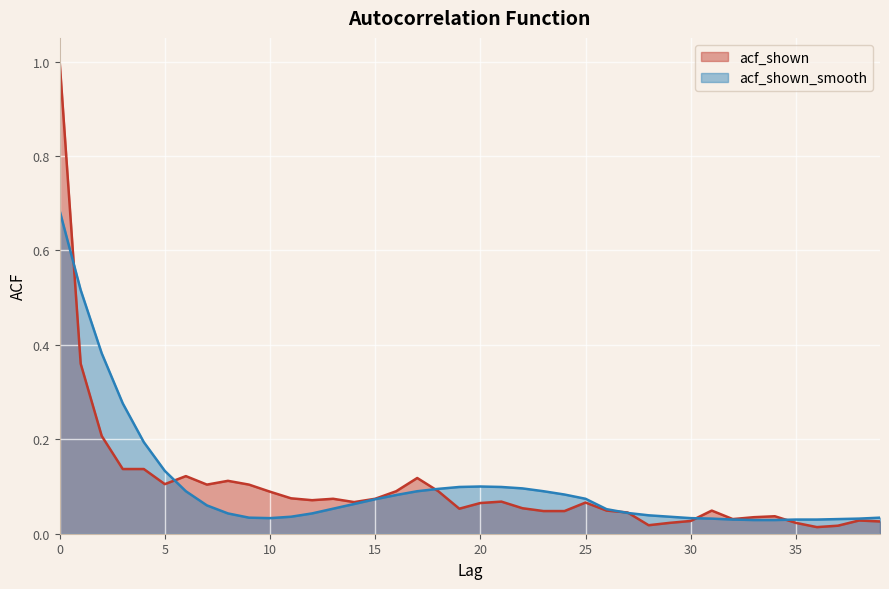

The value of acf_shown_smooth at 32 is 0.0. True or false?

False